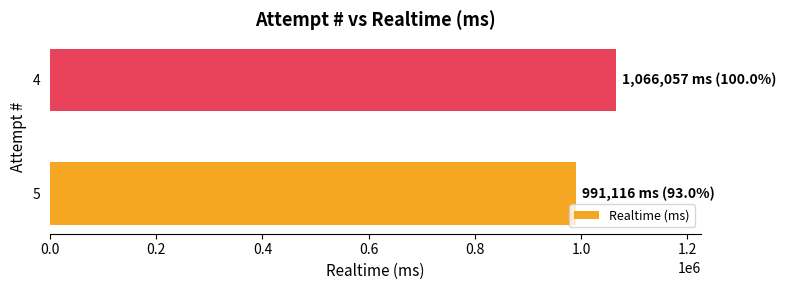

What is the difference between the values at 4 and 5?

74941